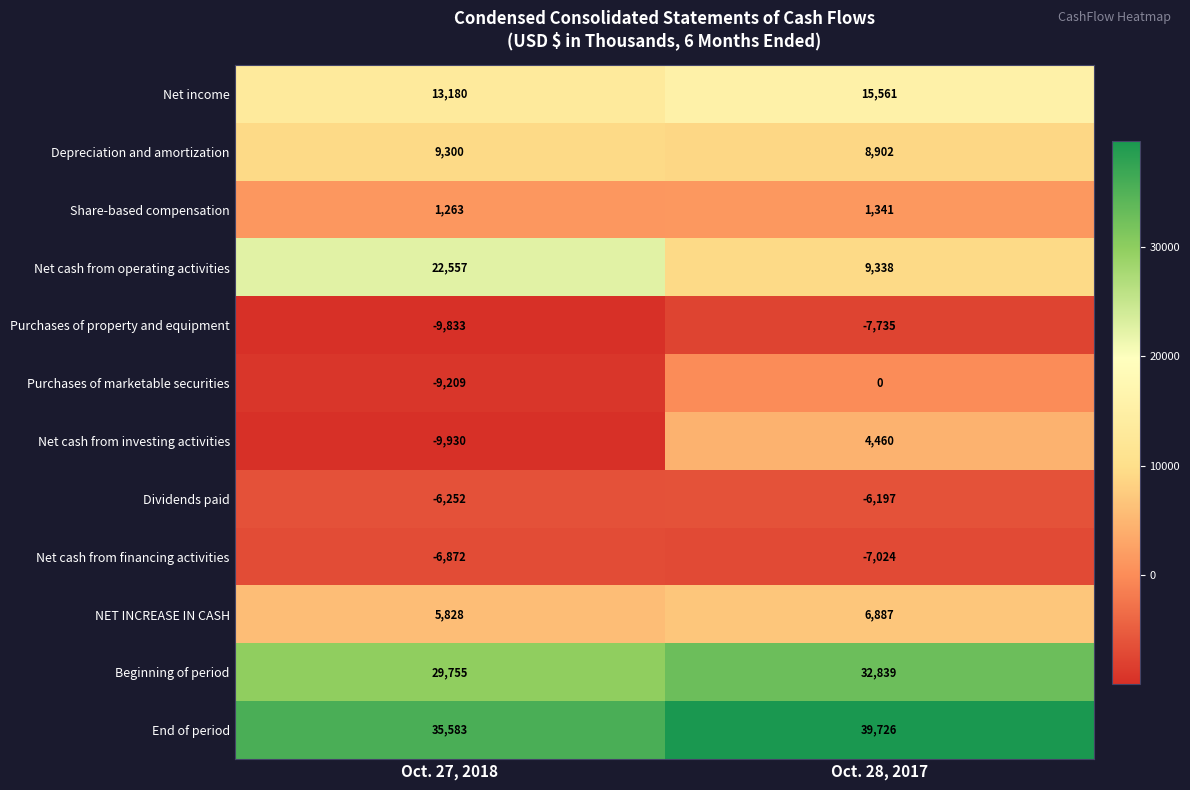

Reading left to right, what are all the values shown in this chart?

Net income: 13180	15561
Depreciation and amortization: 9300	8902
Share-based compensation: 1263	1341
Net cash from operating activities: 22557	9338
Purchases of property and equipment: -9833	-7735
Purchases of marketable securities: -9209	0
Net cash from investing activities: -9930	4460
Dividends paid: -6252	-6197
Net cash from financing activities: -6872	-7024
NET INCREASE IN CASH: 5828	6887
Beginning of period: 29755	32839
End of period: 35583	39726